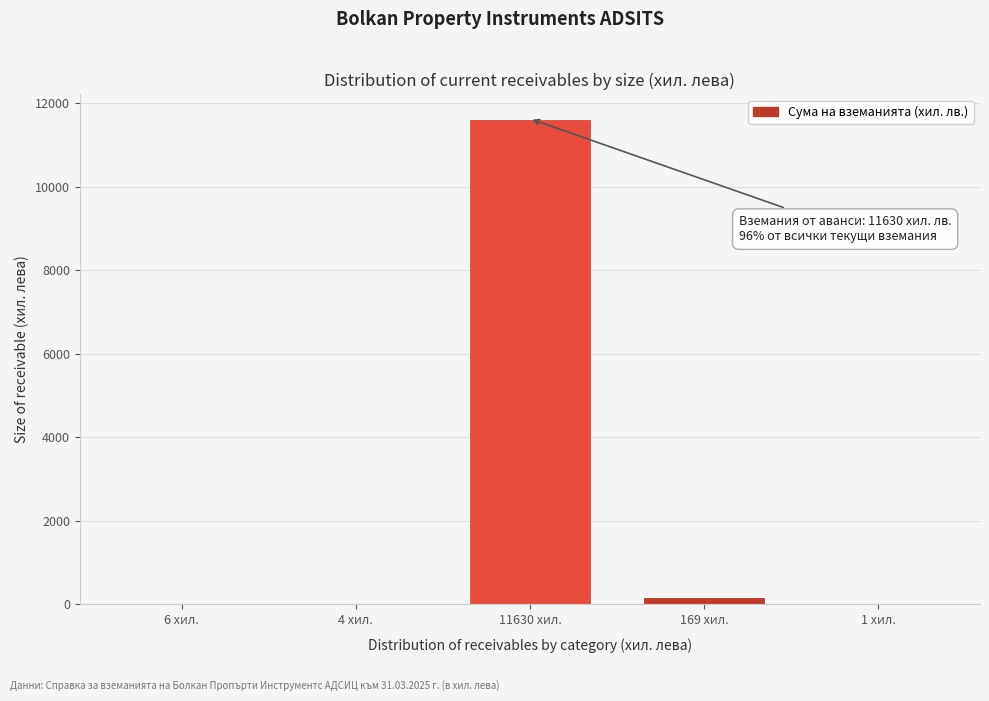

What is the sum of all values?

11810